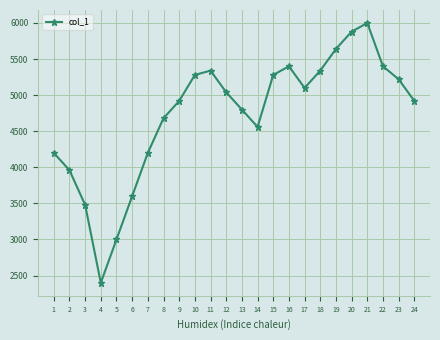

How many points are higher than both their immediate neighbors (excluding endpoints)?

3